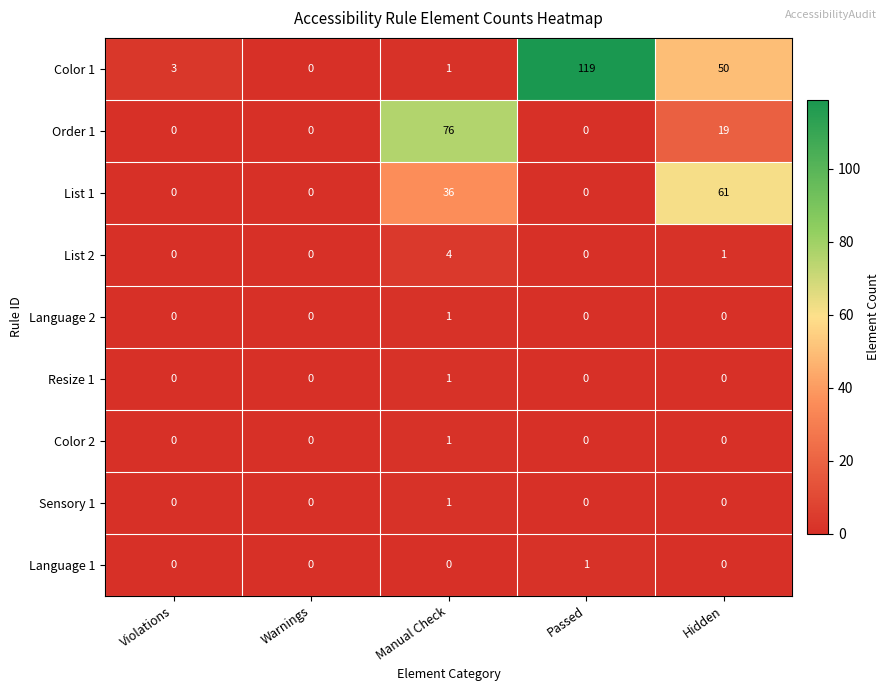

Which series has the largest range (max minus min)?

Color 1